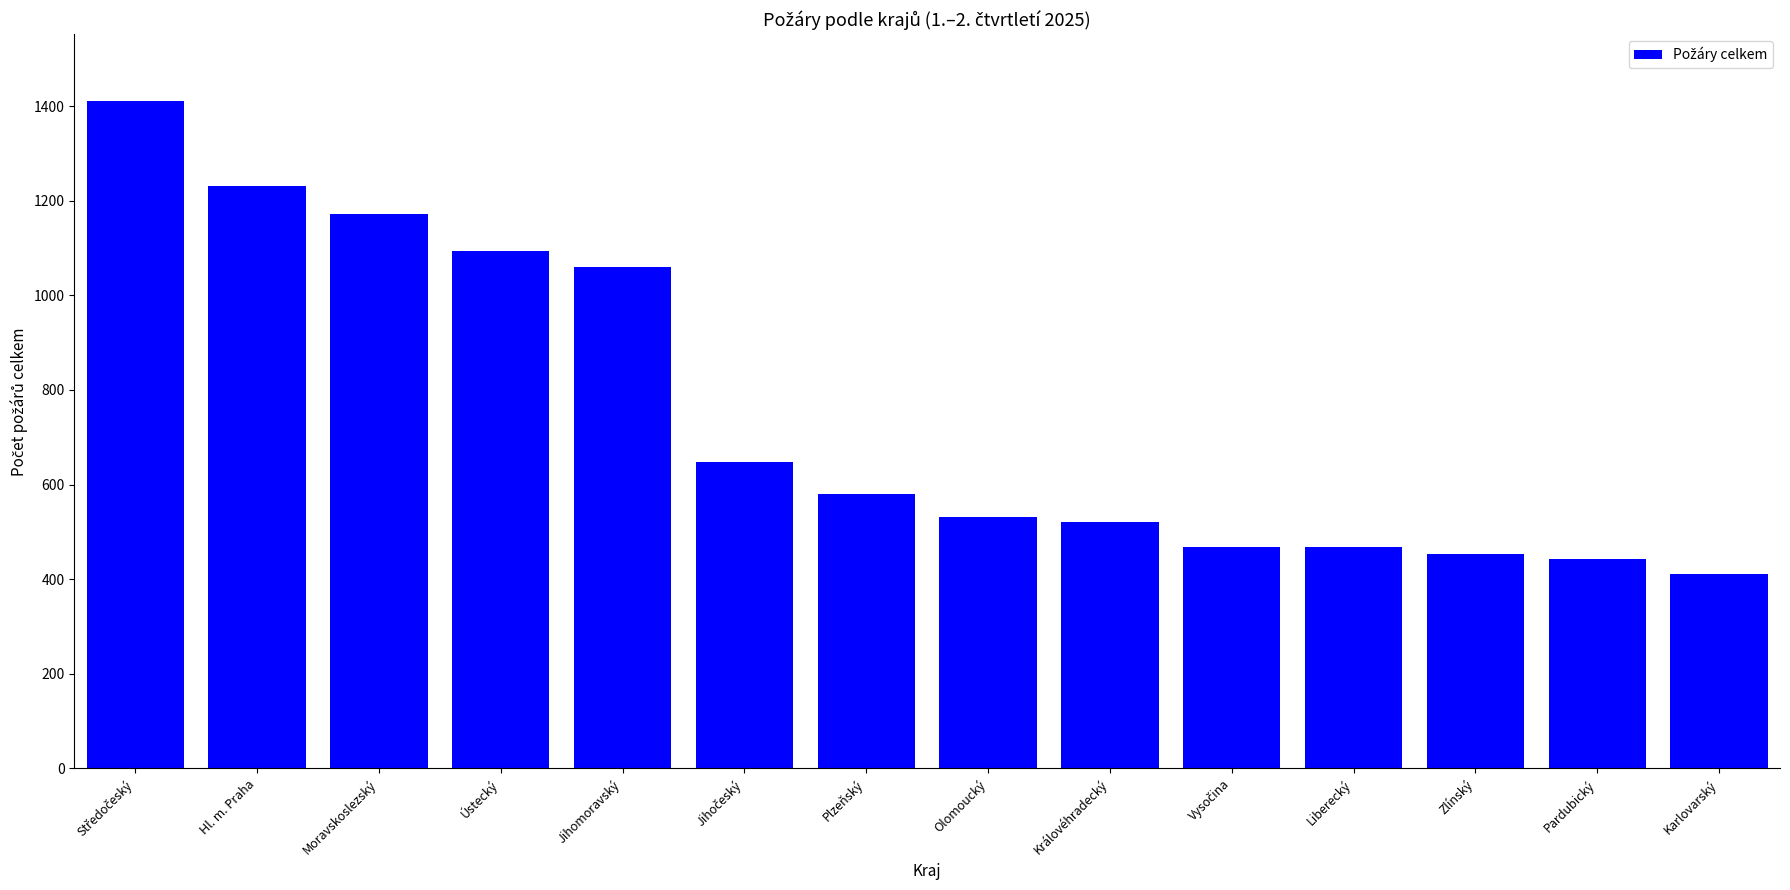

What is the value of the 13th bar from the left?

443